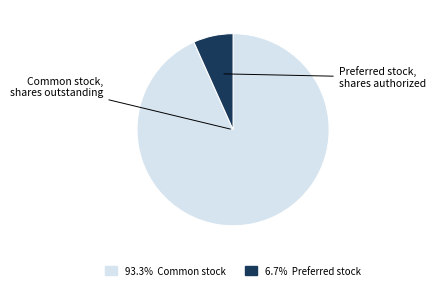

Count the number of slices in the pie.

2